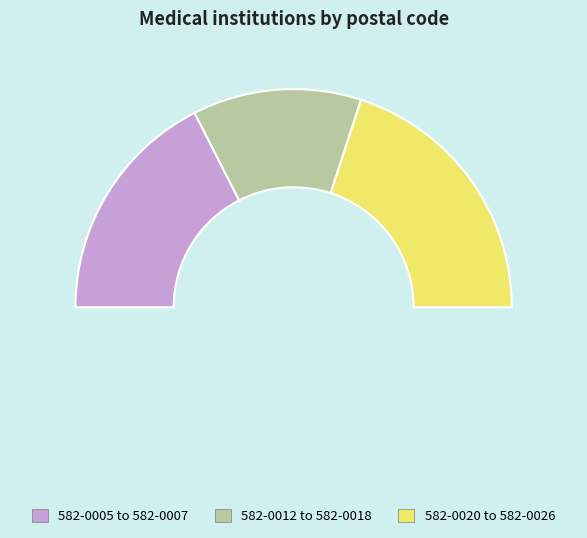

Is it true that 582-0021 is 10% of the pie?

True